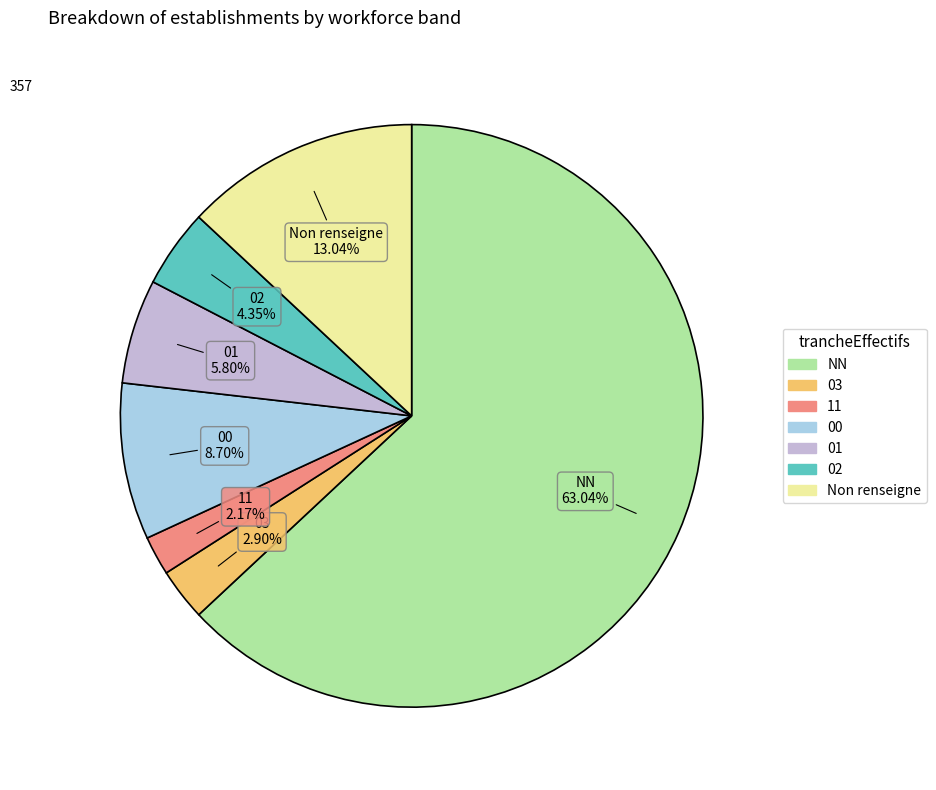

Does any single category account for the majority?

Yes